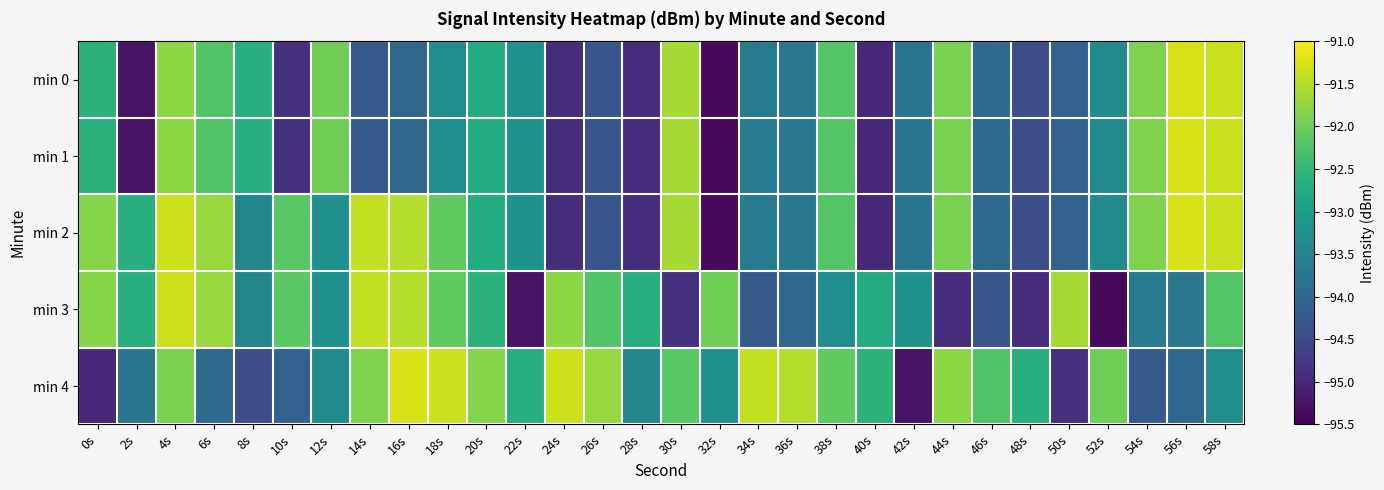

Count the number of categories in the chart.

30